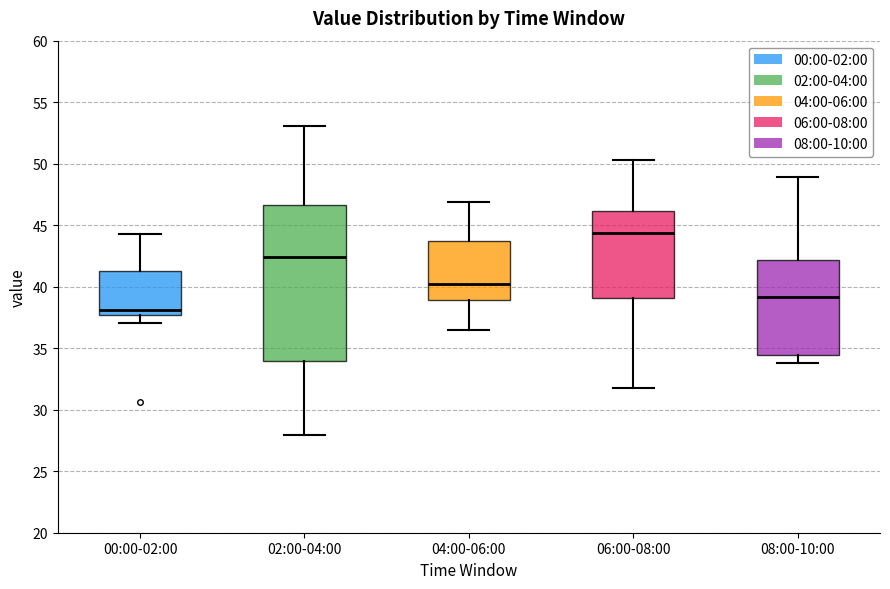

Reading left to right, read every box against the y-axis: the position of its median line, the range the box covers, and the ends of its whiskers. The values are not printed on the chart, so give them approximately, as read against the axis.

00:00-02:00: median 38.0, box 37.5 to 41.5, whiskers 37.0 to 44.5
02:00-04:00: median 42.5, box 34.0 to 46.5, whiskers 28.0 to 53.0
04:00-06:00: median 40.5, box 39.0 to 43.5, whiskers 36.5 to 47.0
06:00-08:00: median 44.5, box 39.0 to 46.0, whiskers 31.5 to 50.5
08:00-10:00: median 39.0, box 34.5 to 42.0, whiskers 34.0 to 49.0